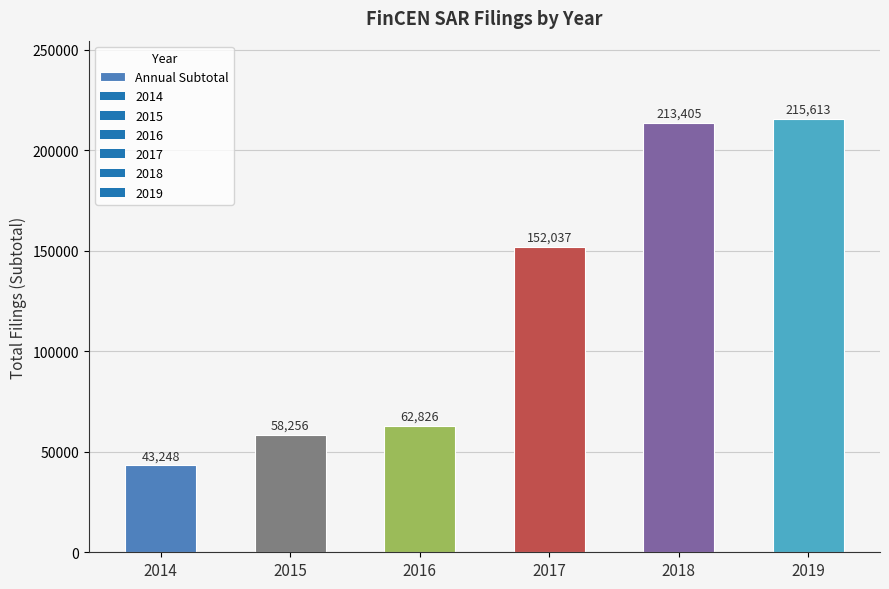

Is it true that the value at 2019 is 215613?

True